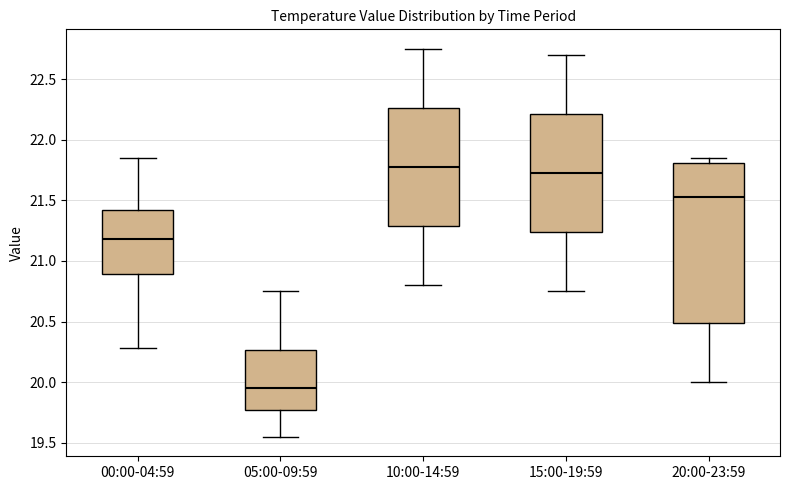

Which box has the lowest median line?

05:00-09:59